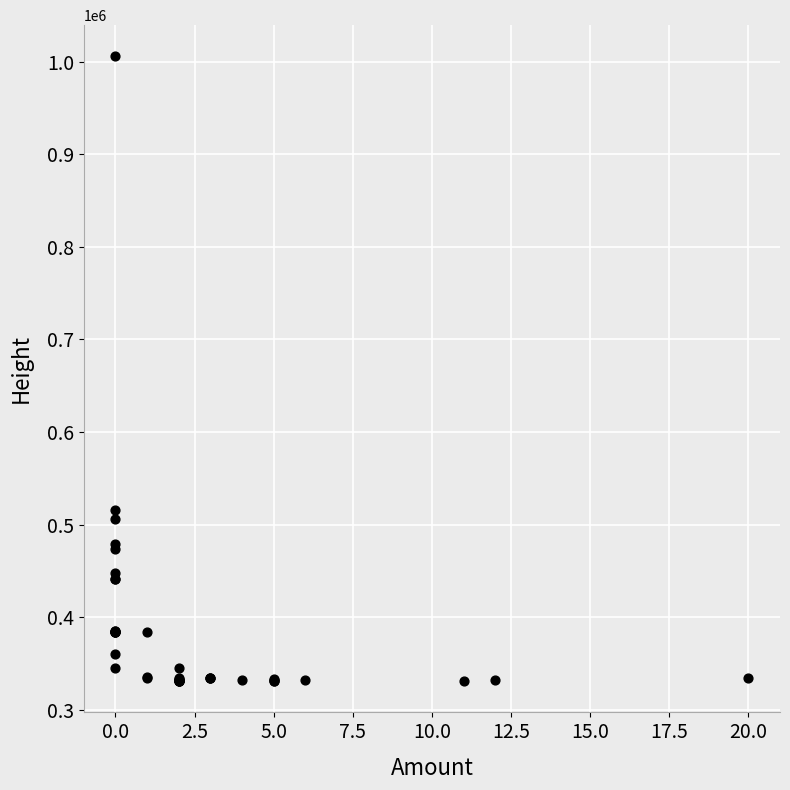

What Y value in the scatter plot is closest to 668325?

515553